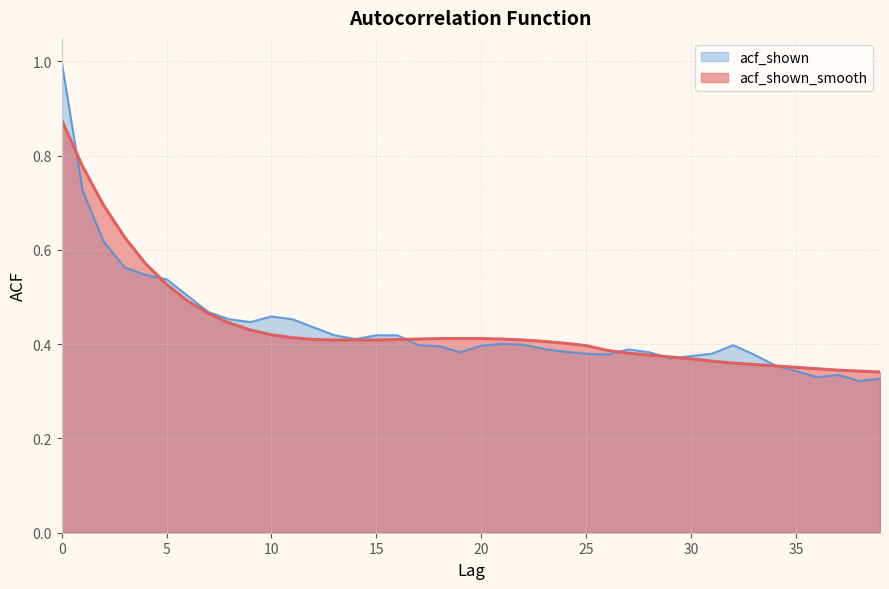

What is the difference between the acf_shown_smooth values at 6 and 3?

0.1